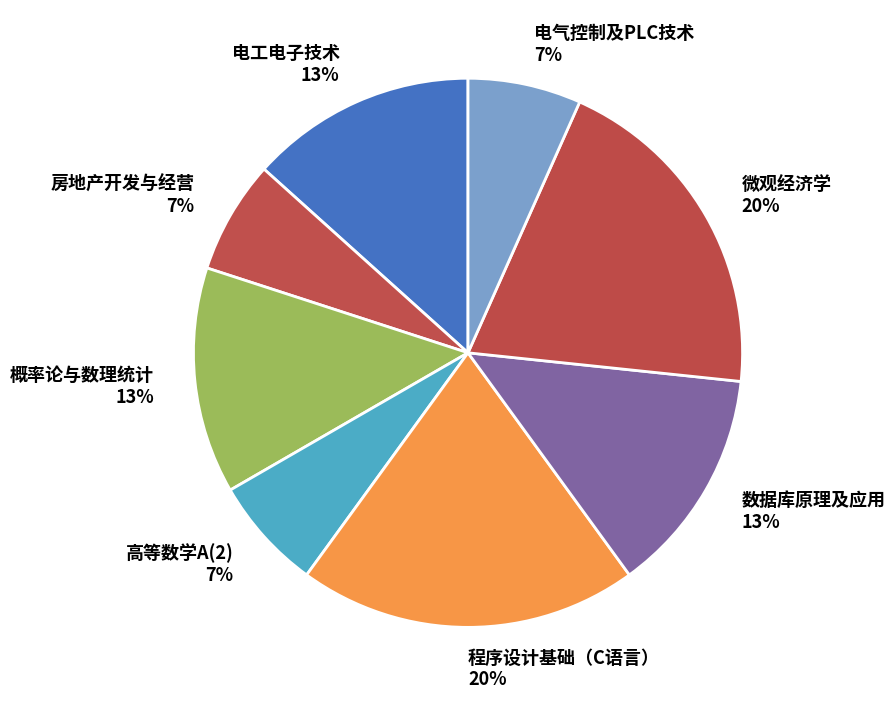

The 概率论与数理统计 slice represents 13% of the pie. True or false?

True